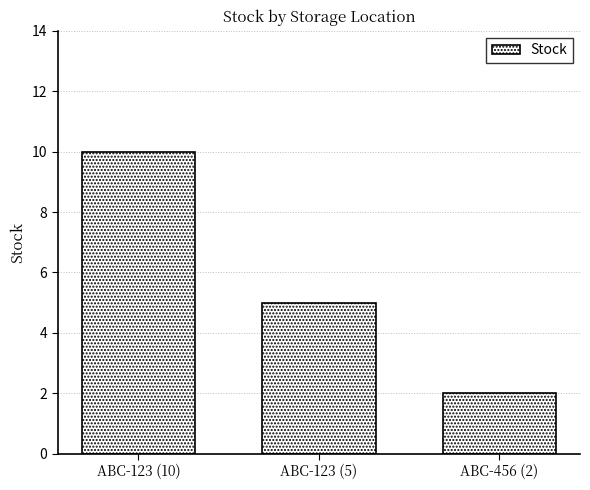

What is the sum of the values at ABC-456 (2) and ABC-123 (5)?

7